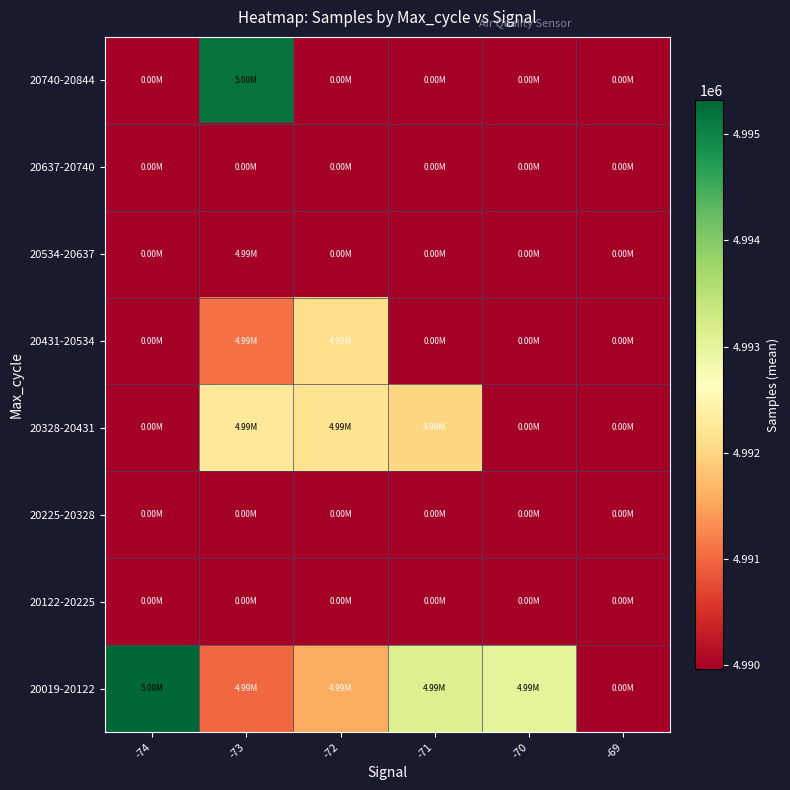

Which has a higher value, -69 or -73?

-73